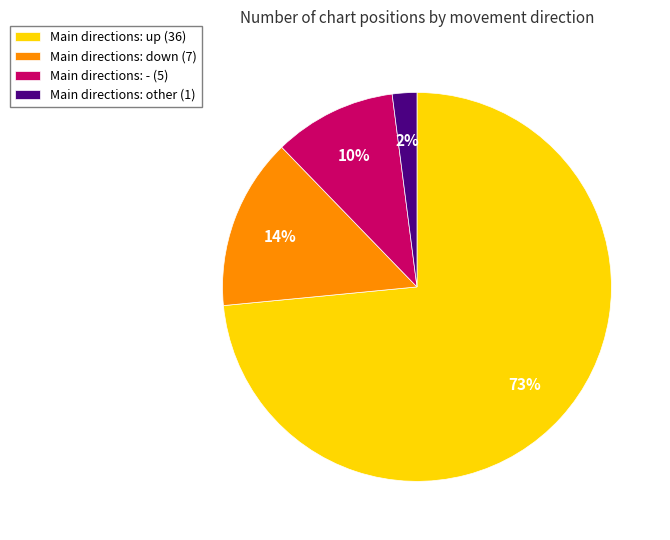

Which category has the biggest portion of the pie?

Main directions: up (36)